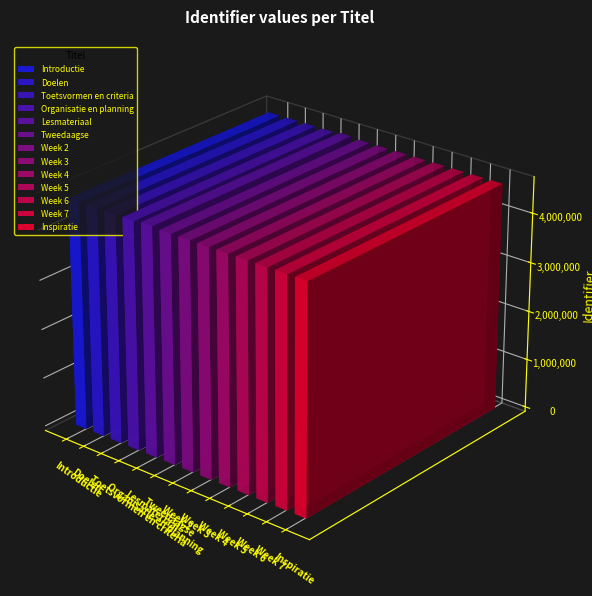

What is the change in value from Organisatie en planning to Week 3?

+5